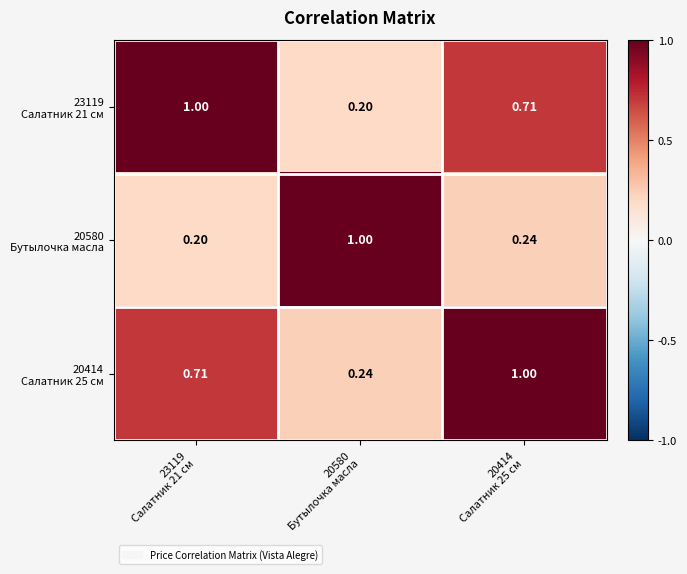

How many series are shown in this chart?

3